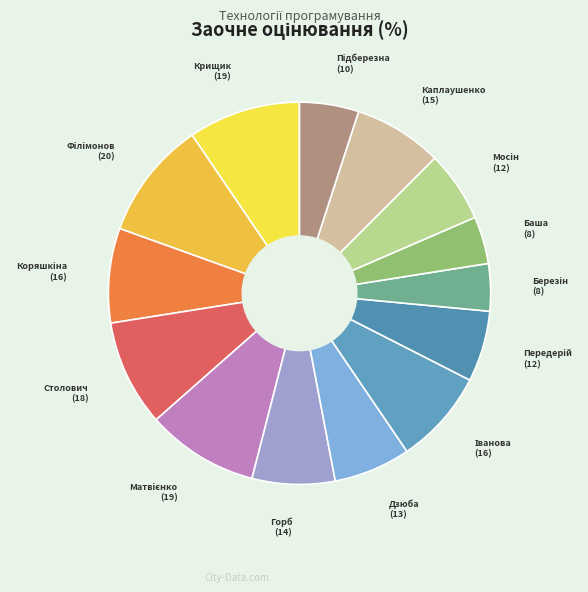

How many segments does this pie chart have?

14